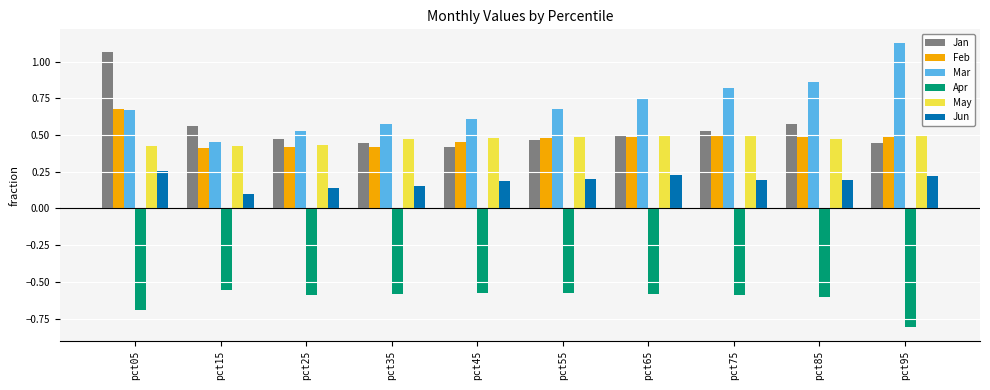

How many Jun values are between 0 and 1?

10